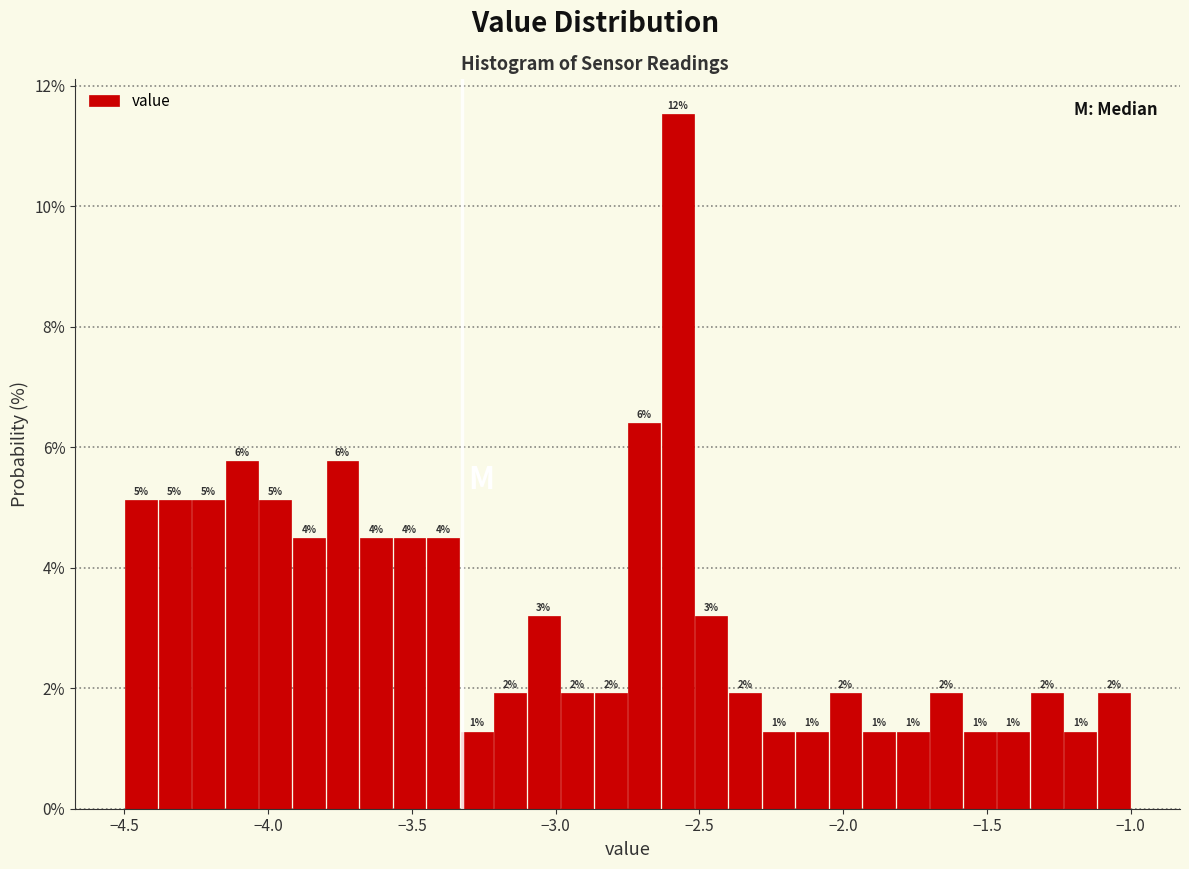

Around what value on the x-axis is the tallest bar? Give the approximate position of its centre, as read against the axis.

-2.55